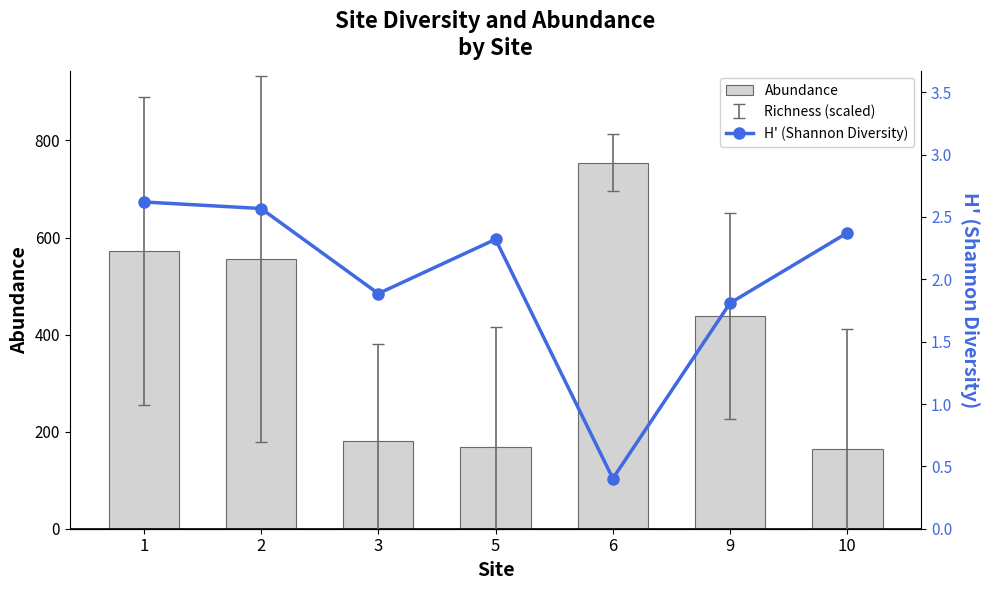

Rank the series by their maximum value, from highest to lowest.

Abundance, H' (Shannon Diversity)